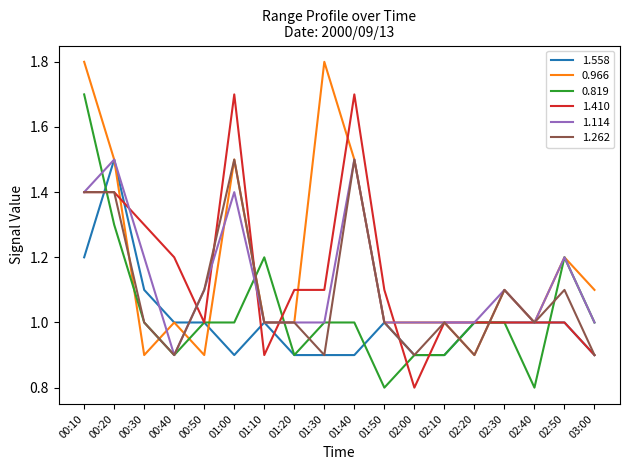

What position from the left is 02:30?

15